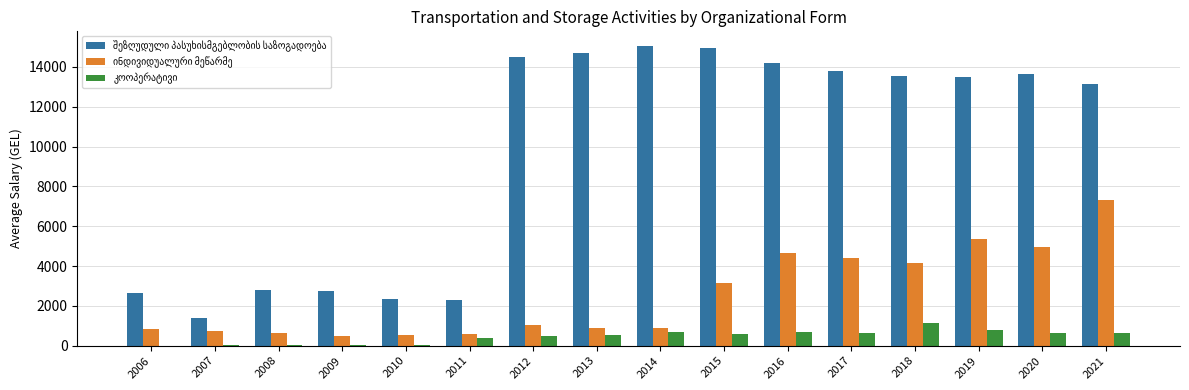

What is the maximum value shown in the chart?

15034.0